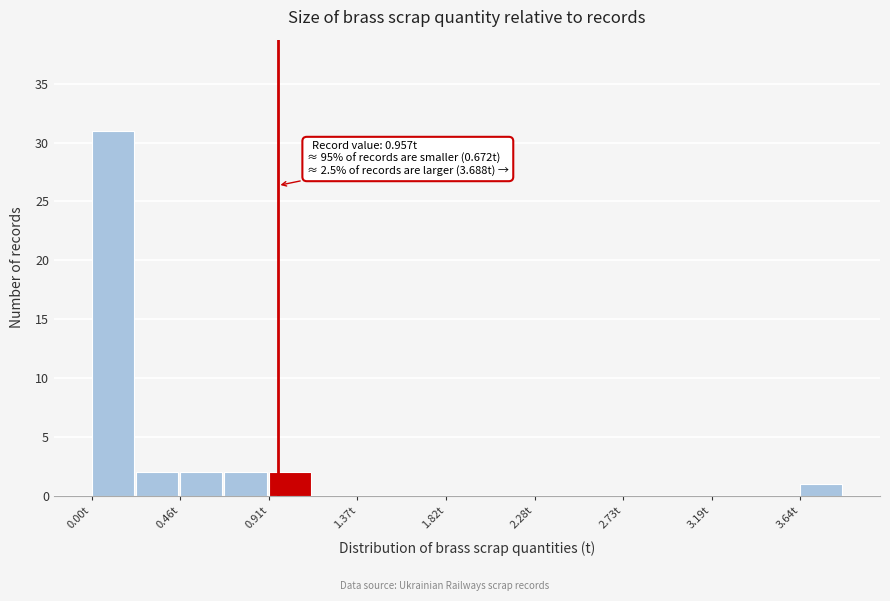

Which range on the x-axis has the tallest bar?

0.00 to 0.25